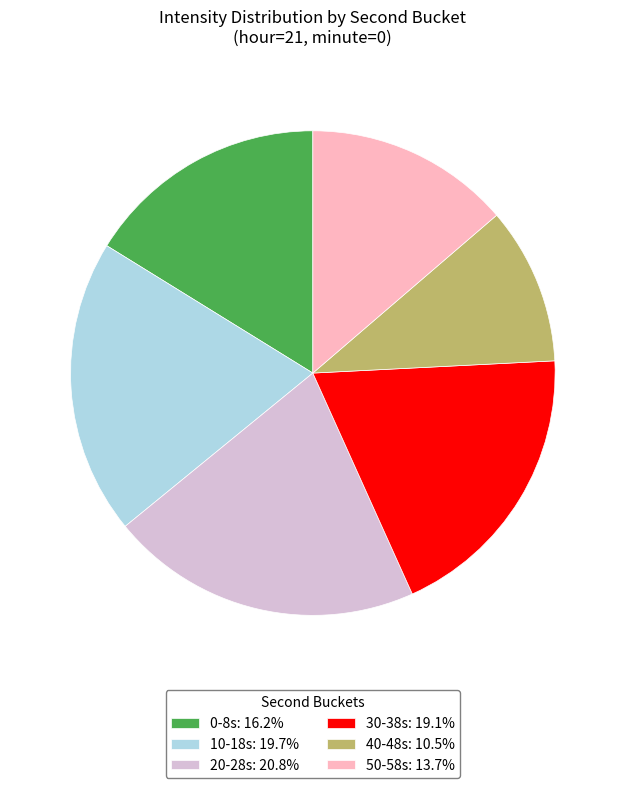

Does any single category account for the majority?

No